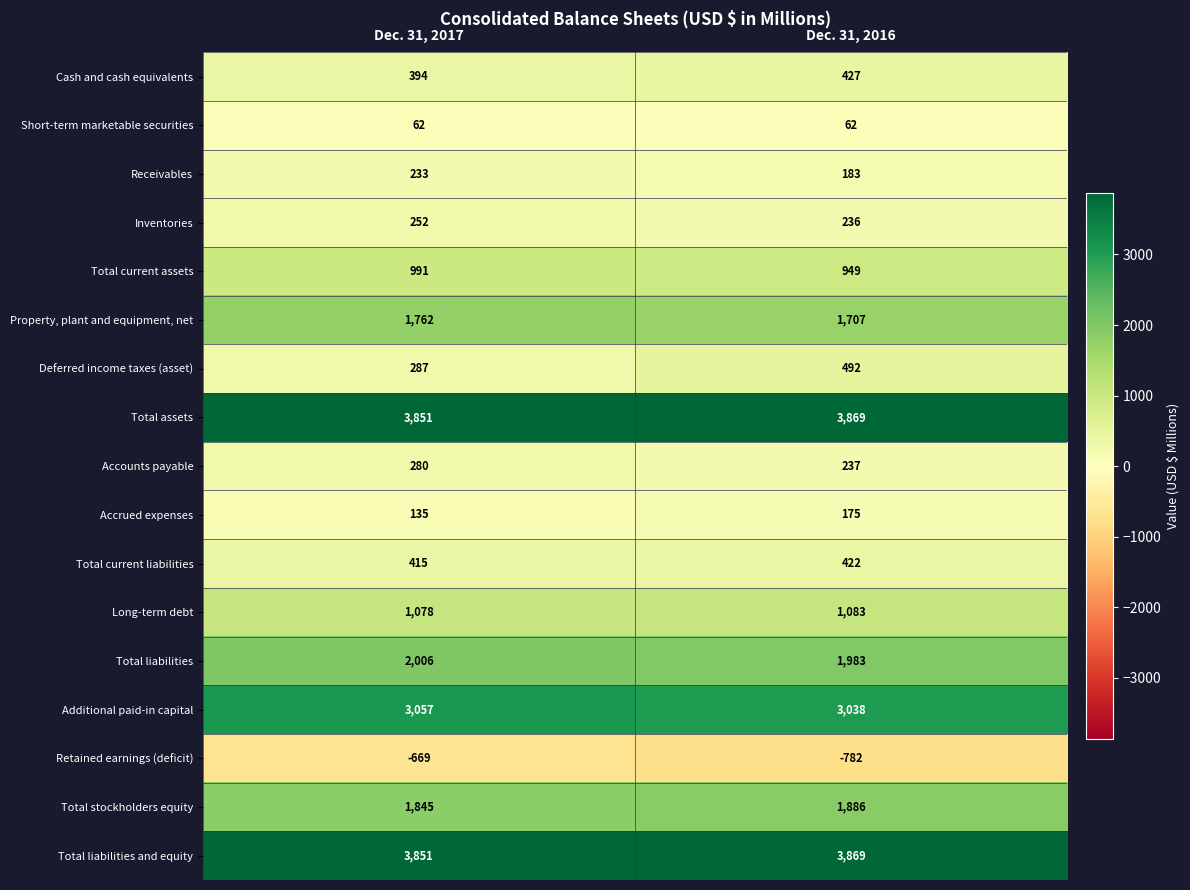

What is the difference between the Retained earnings (deficit) values at Dec. 31, 2017 and Dec. 31, 2016?

113